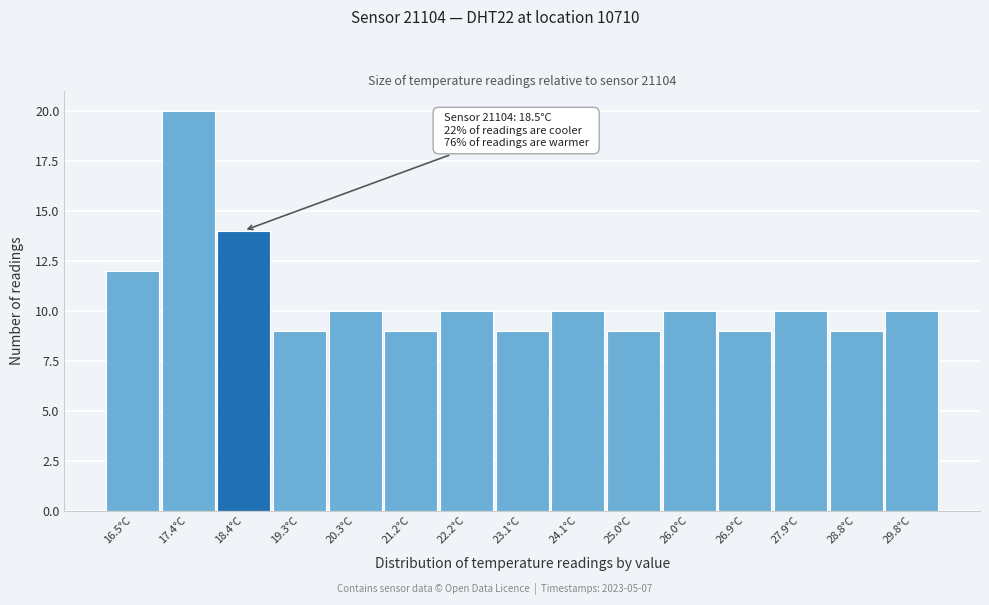

Reading left to right, what are all the values shown in this chart?

12	20	14	9	10	9	10	9	10	9	10	9	10	9	10